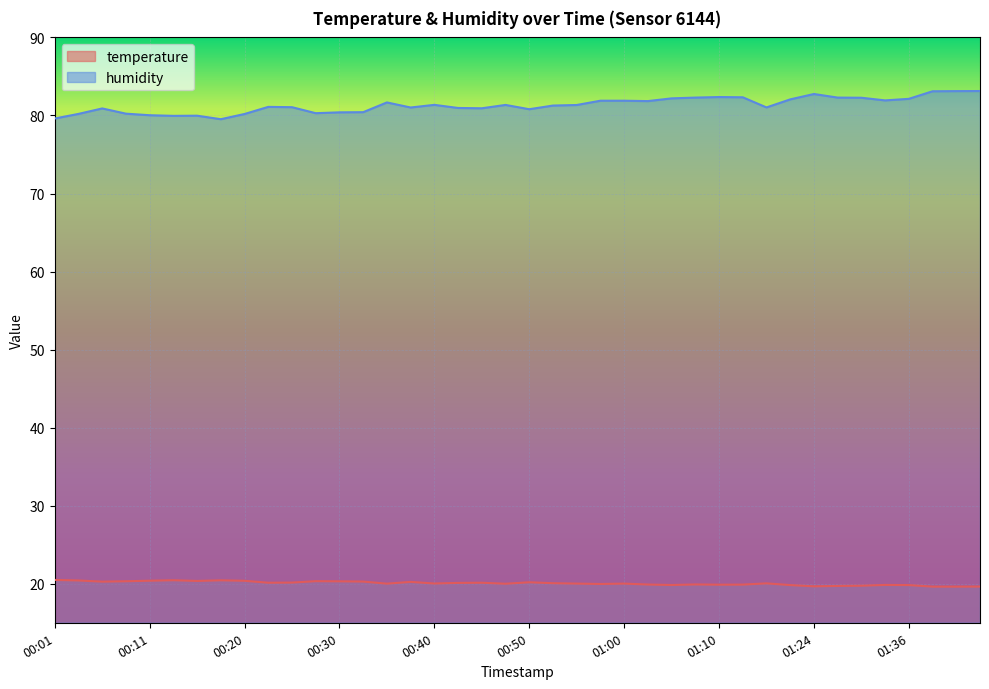

Which has a higher value, 00:20 or 00:33?

00:20